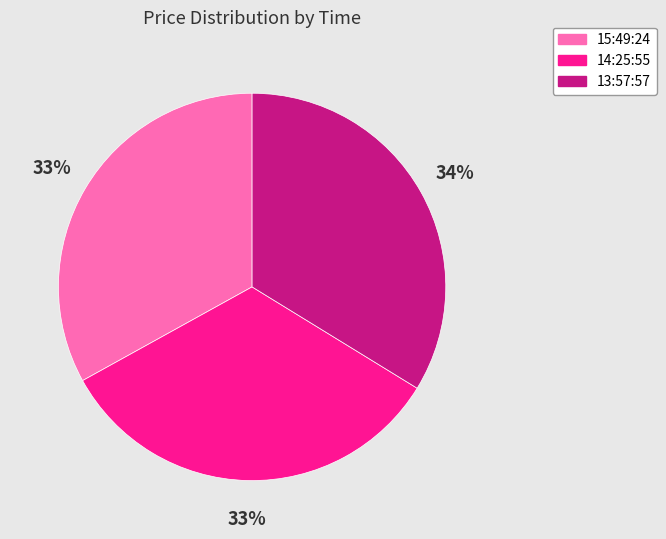

Which category has the biggest portion of the pie?

13:57:57